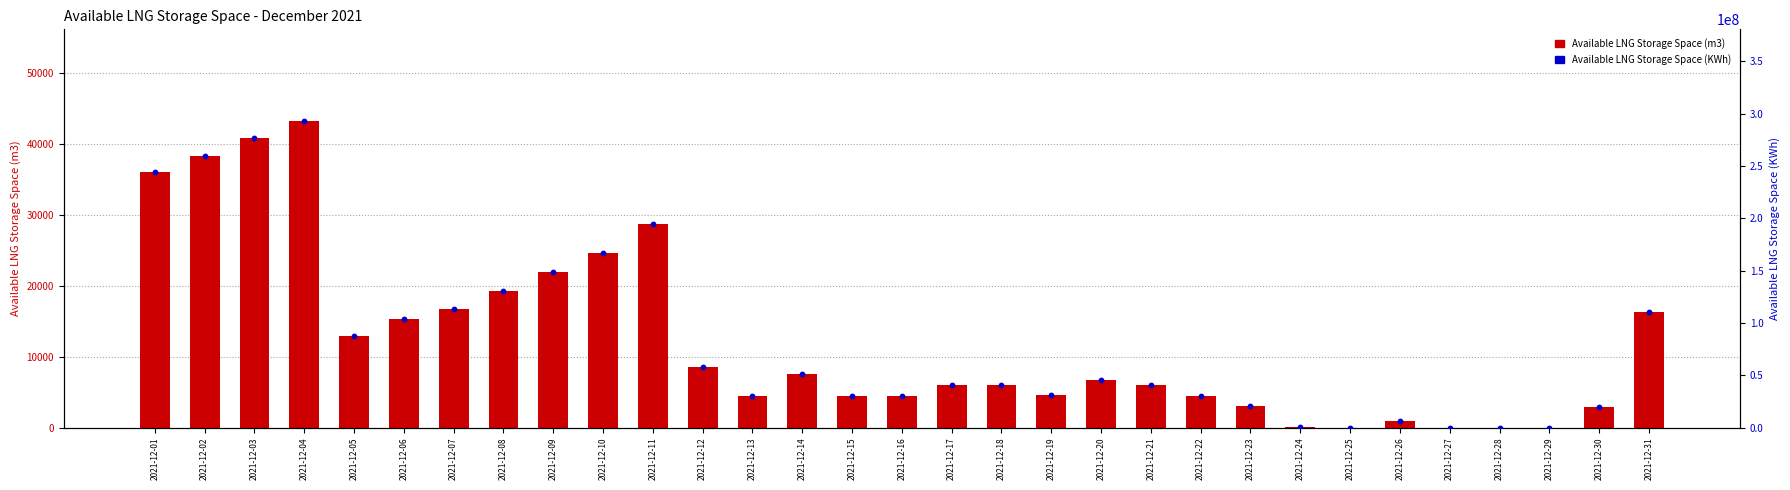

Which series has the widest spread of Y values?

Available LNG Storage Space (KWh)